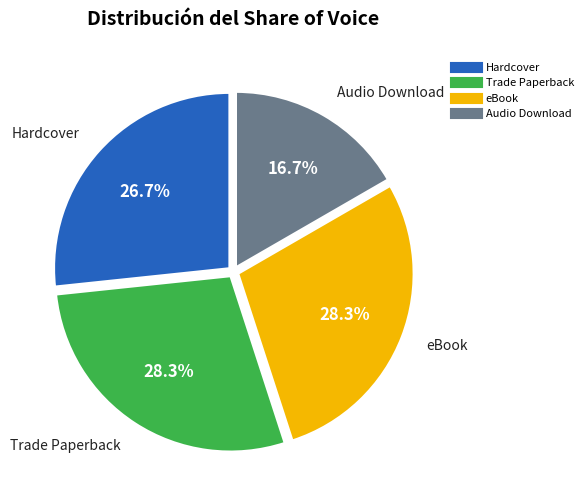

Which category has the smallest portion of the pie?

Audio Download